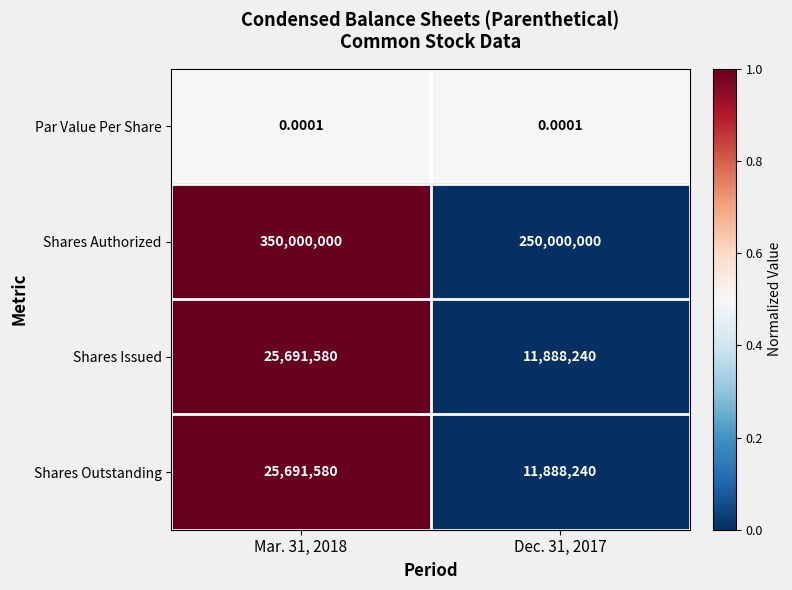

Which series changed the most between Mar. 31, 2018 and Dec. 31, 2017?

Shares Authorized